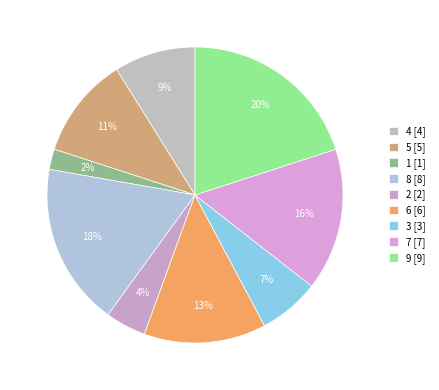

Which slice is the largest?

9